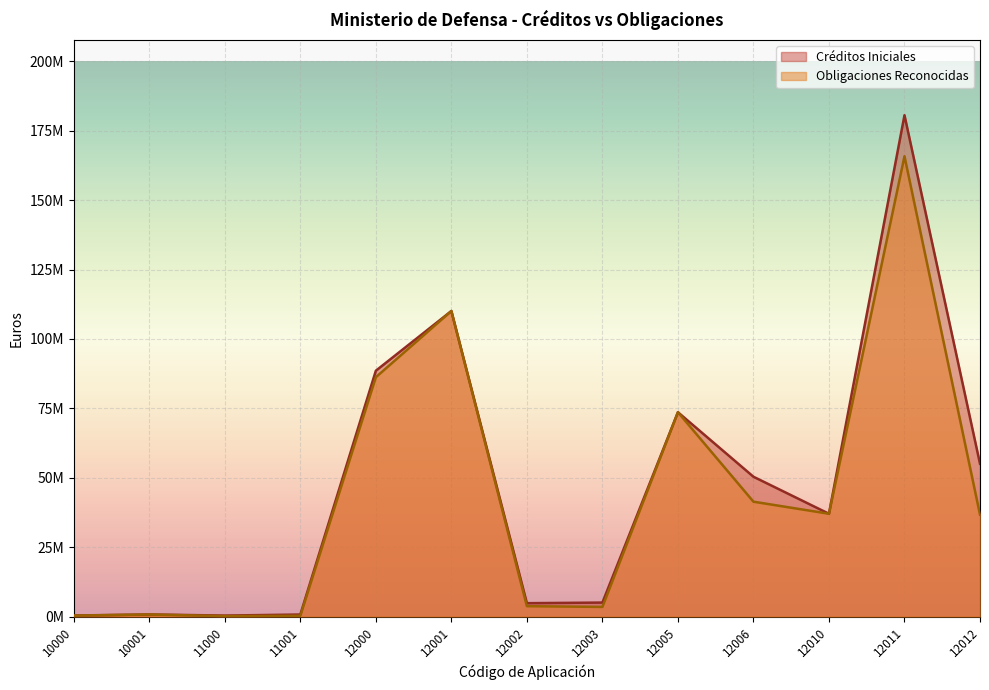

Rank the series at 12010 from highest to lowest value.

Créditos Iniciales, Obligaciones Reconocidas